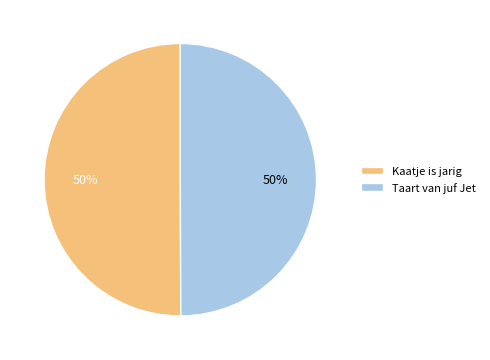

To the nearest percent, what percentage of the pie is Taart van juf Jet?

50%